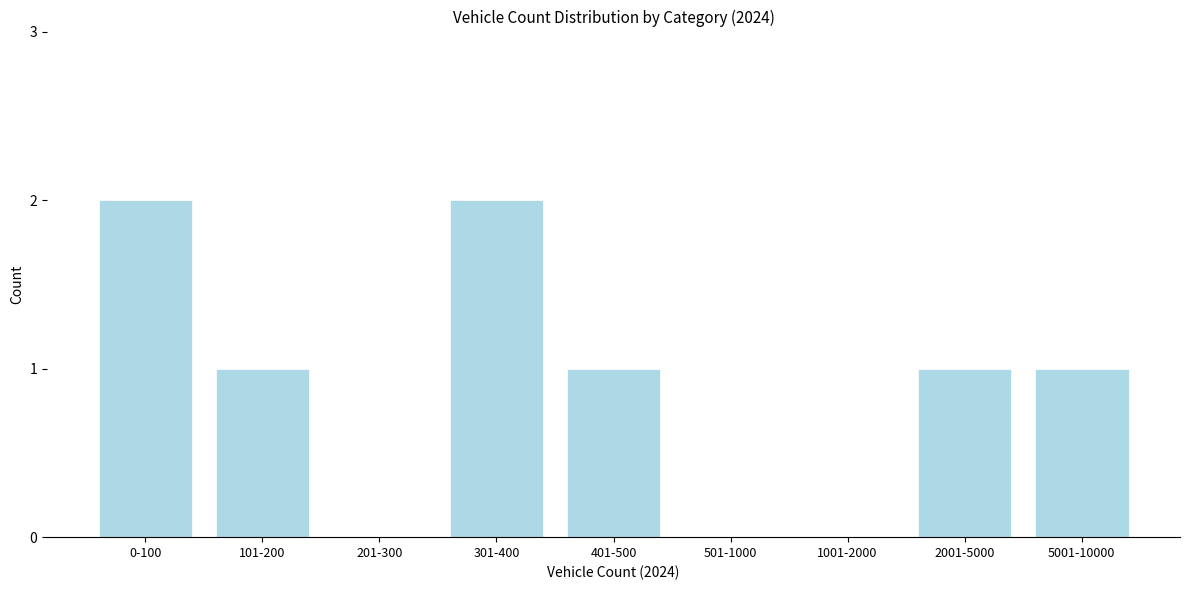

Reading left to right, transcribe all the data shown in this chart.

0-100=2	101-200=1	201-300=0	301-400=2	401-500=1	501-1000=0	1001-2000=0	2001-5000=1	5001-10000=1